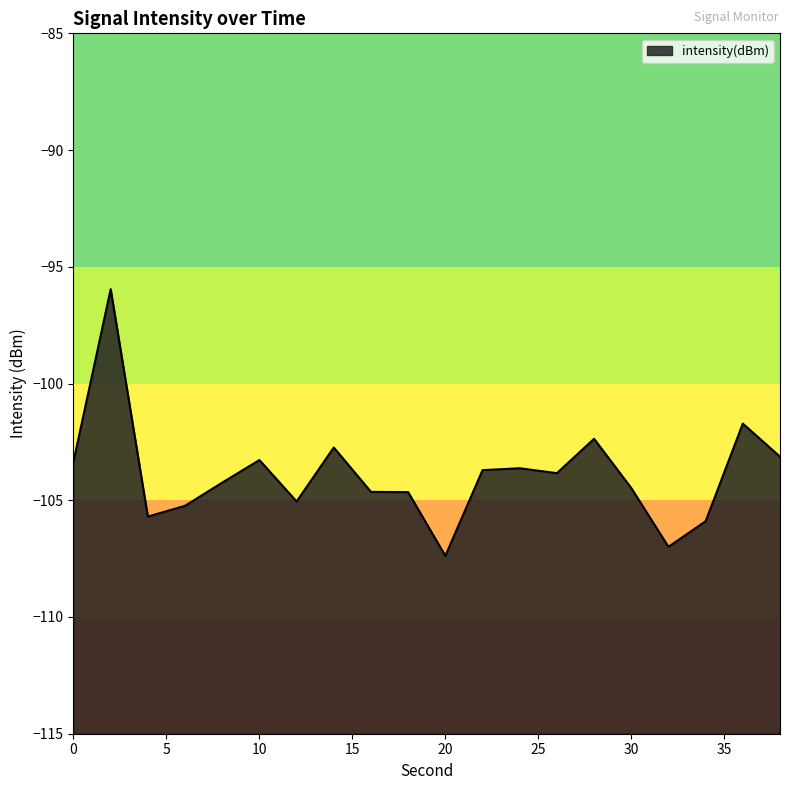

At which label is the value closest to -101?

36